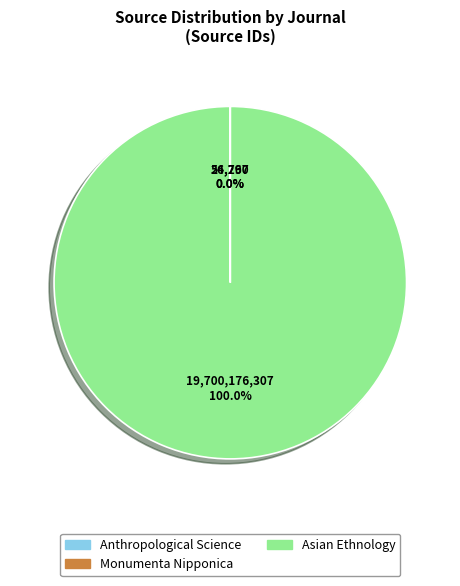

Which slice is the largest?

Asian Ethnology